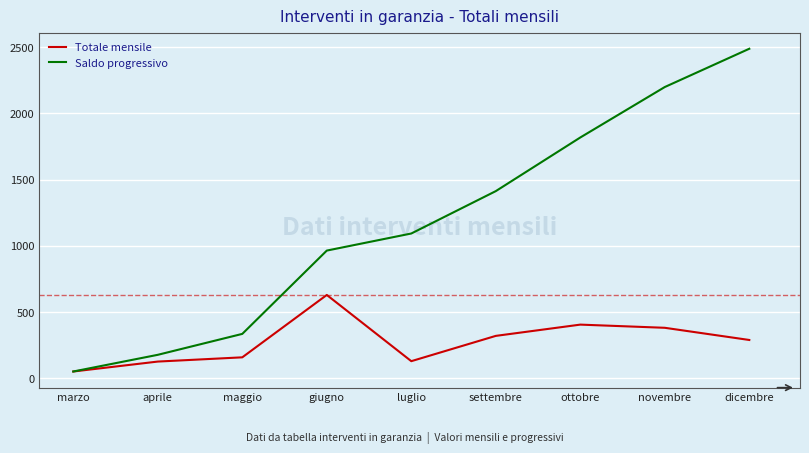

What are all the series names shown in the legend?

Totale mensile, Saldo progressivo